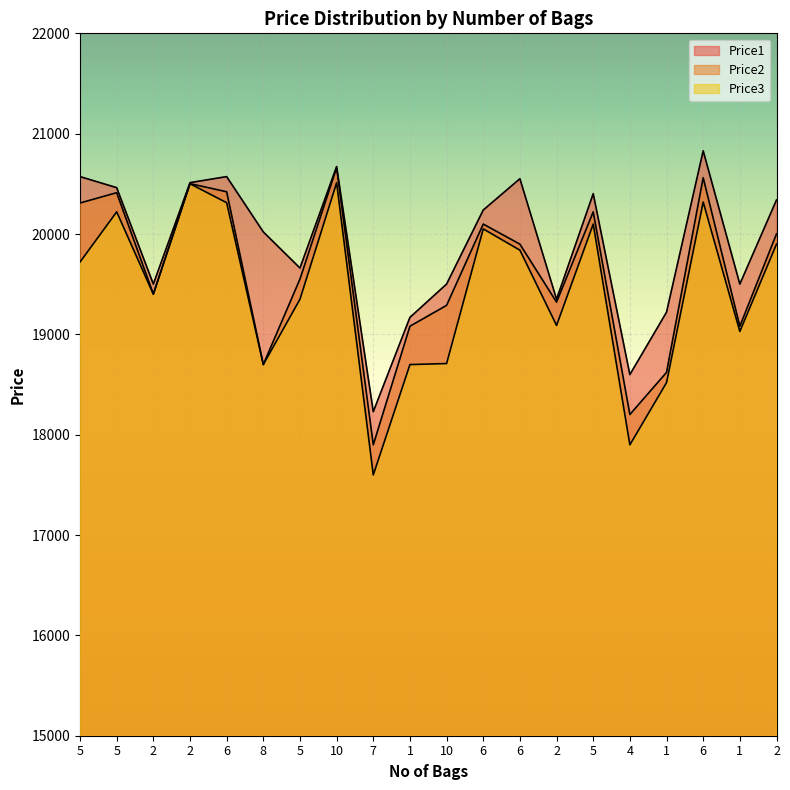

True or false: Price3 has more than 2 interior local peaks.

True